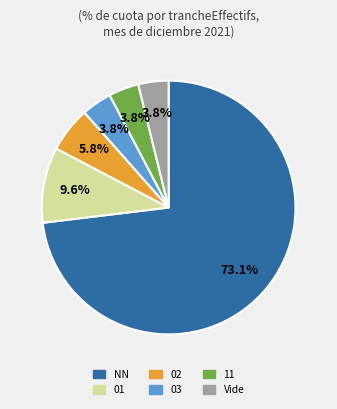

Is there a majority slice in this chart?

Yes